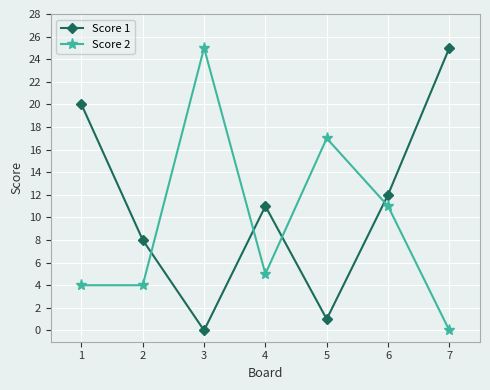

Which series changed the most between 4 and 5?

Score 2